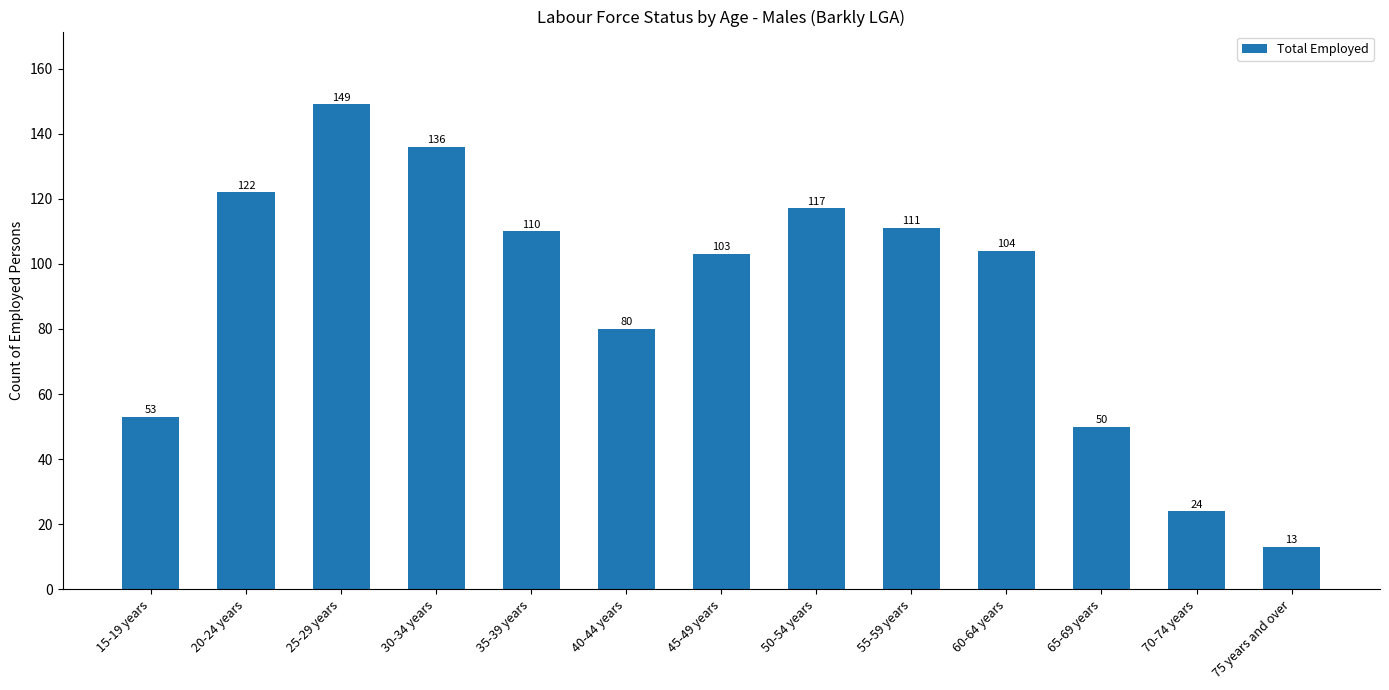

Reading right to left, transcribe all the data shown in this chart.

75 years and over=13	70-74 years=24	65-69 years=50	60-64 years=104	55-59 years=111	50-54 years=117	45-49 years=103	40-44 years=80	35-39 years=110	30-34 years=136	25-29 years=149	20-24 years=122	15-19 years=53